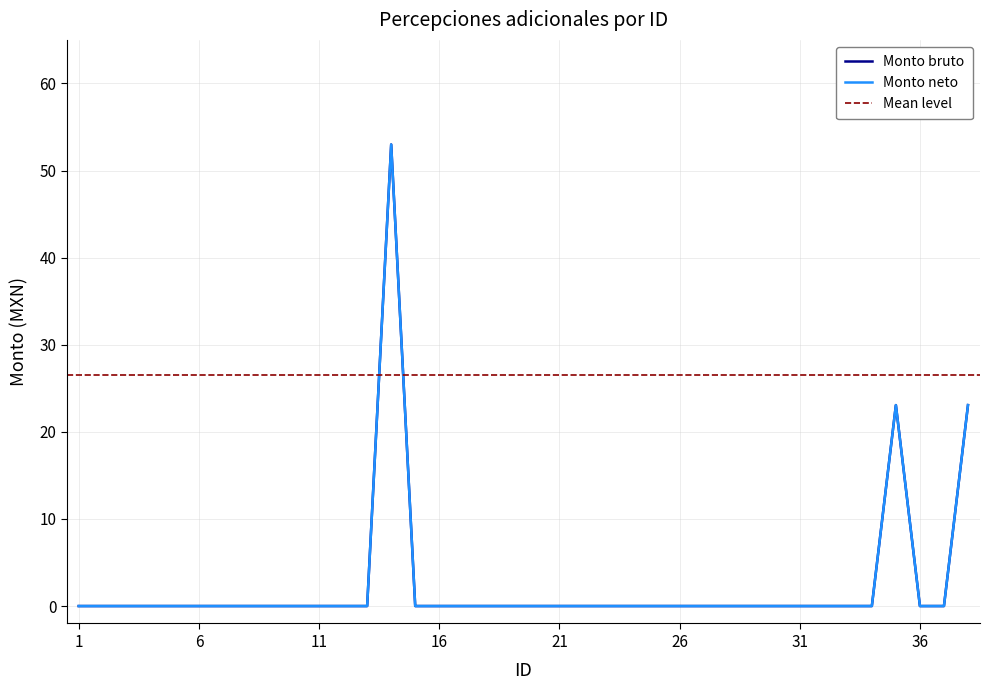

Does the chart have visible grid lines?

Yes